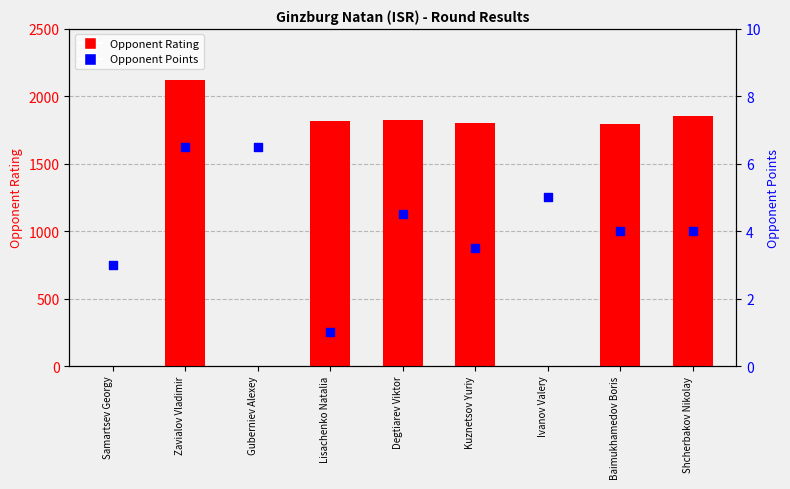

Which series contains the highest Y value?

Rating